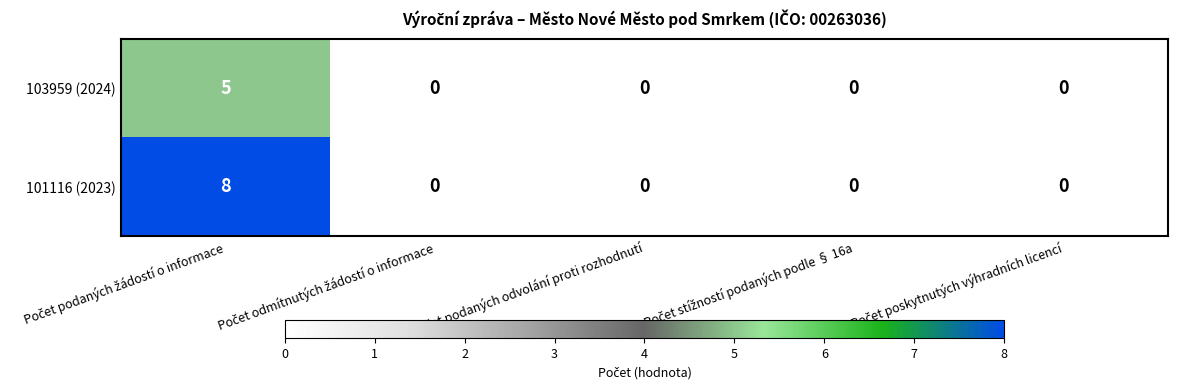

What is the sum of all 103959 (2024) values?

5